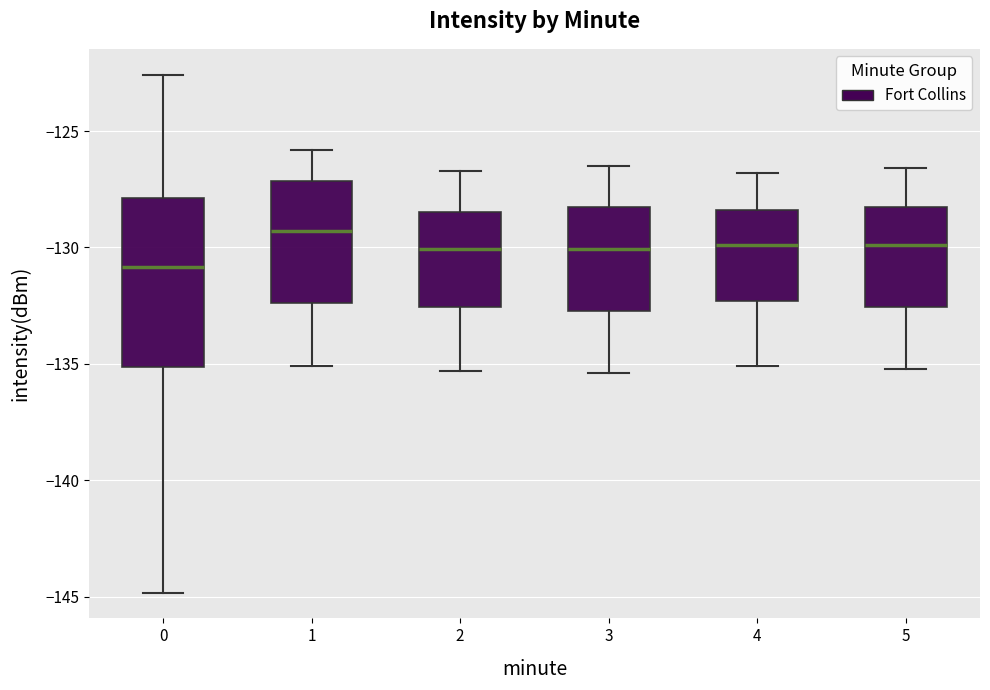

Reading left to right, transcribe this box plot: for each box, give where its median line is, the range the box spans, and where its two whiskers end, as read against the y-axis. The values are not printed on the chart, so give them approximately, as read against the axis.

0: median -131.0, box -135.0 to -128.0, whiskers -145.0 to -122.5
1: median -129.5, box -132.5 to -127.0, whiskers -135.0 to -126.0
2: median -130.0, box -132.5 to -128.5, whiskers -135.5 to -126.5
3: median -130.0, box -132.5 to -128.5, whiskers -135.5 to -126.5
4: median -130.0, box -132.5 to -128.5, whiskers -135.0 to -127.0
5: median -130.0, box -132.5 to -128.0, whiskers -135.0 to -126.5